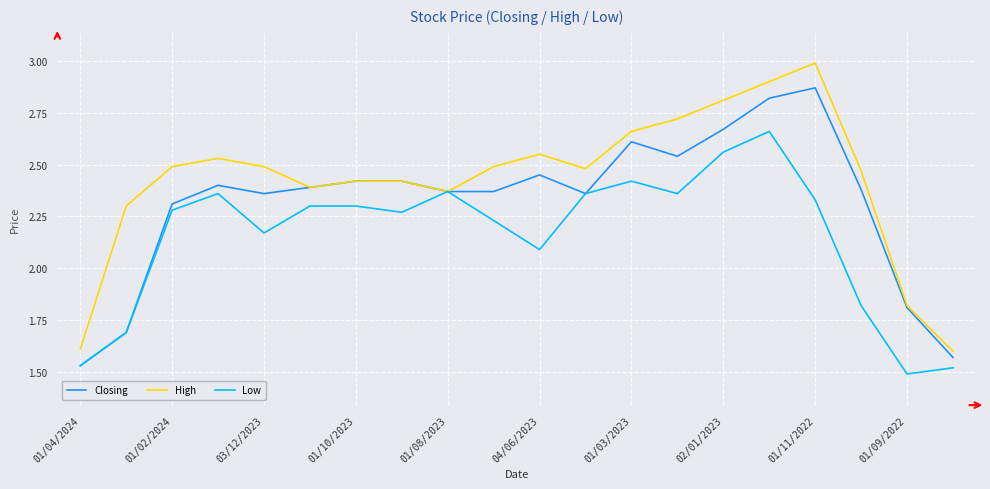

Which series has the largest range (max minus min)?

High